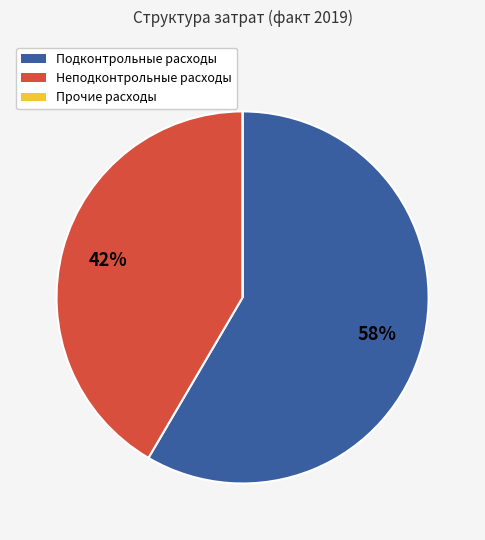

What is the largest slice in the pie chart?

Подконтрольные расходы